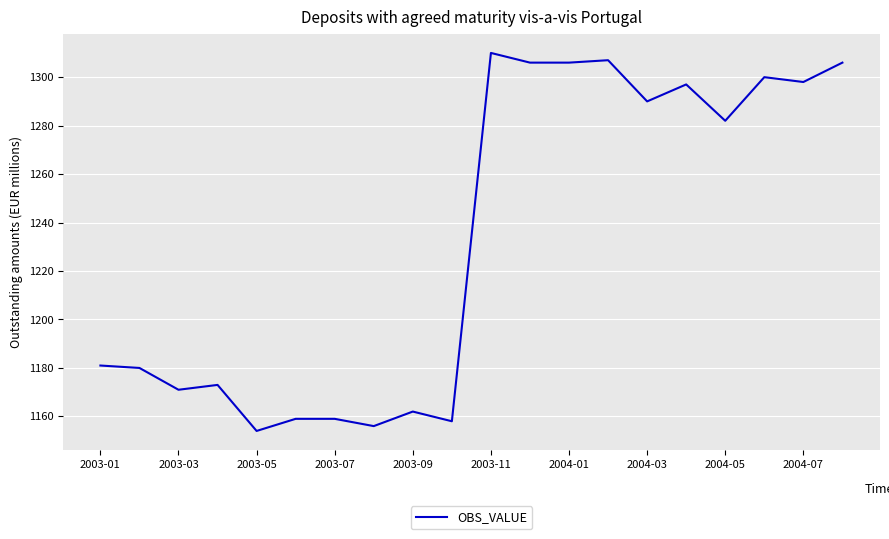

What is the difference between the maximum and minimum values?

156